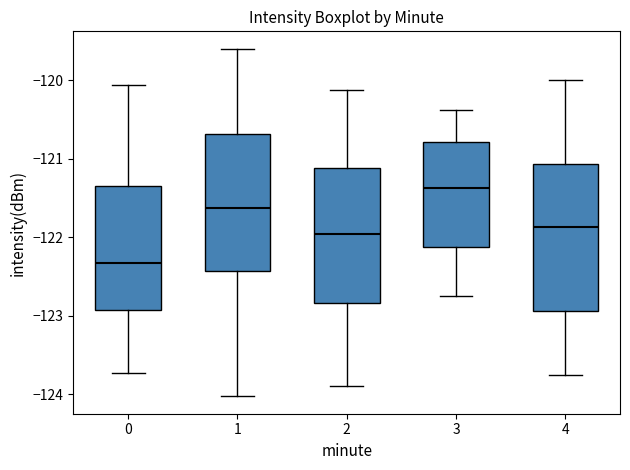

Where does the upper whisker of the box at x = 4 end on the y-axis? The values are not printed on the chart, so give them approximately, as read against the axis.

-120.0